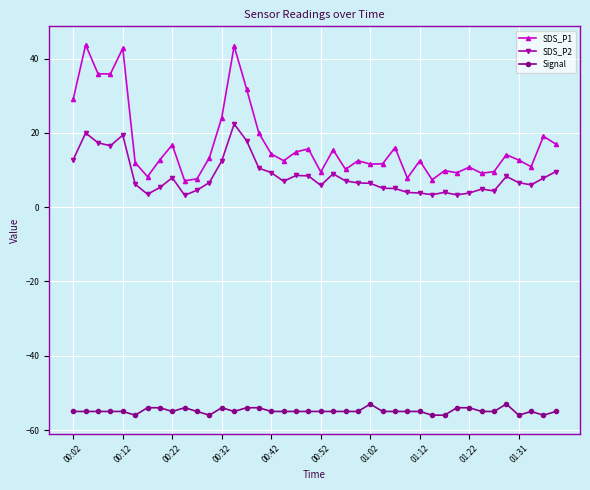

True or false: Signal and SDS_P1 cross at least once.

False